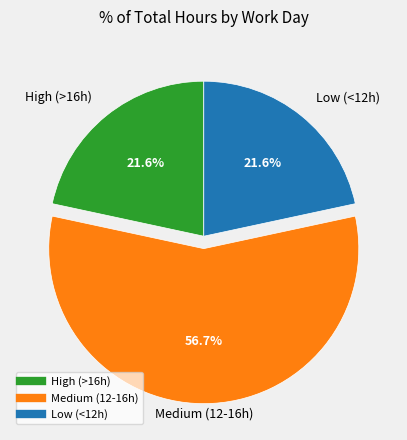

Does any single category account for the majority?

Yes